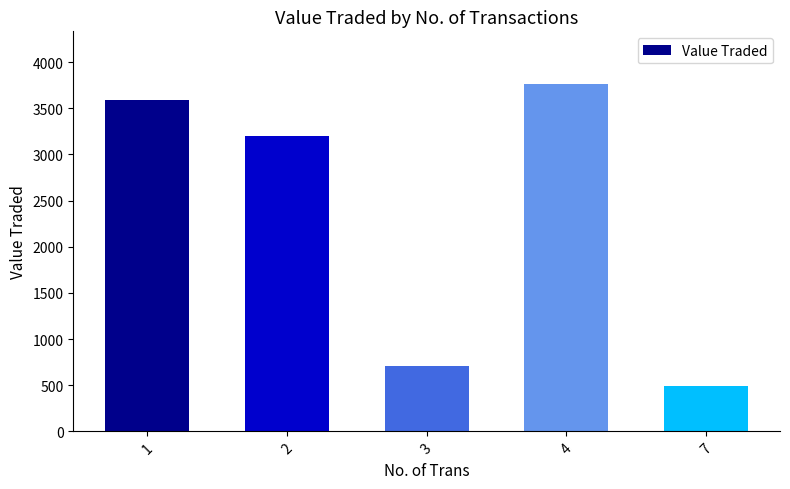

How many bars are there in total?

5